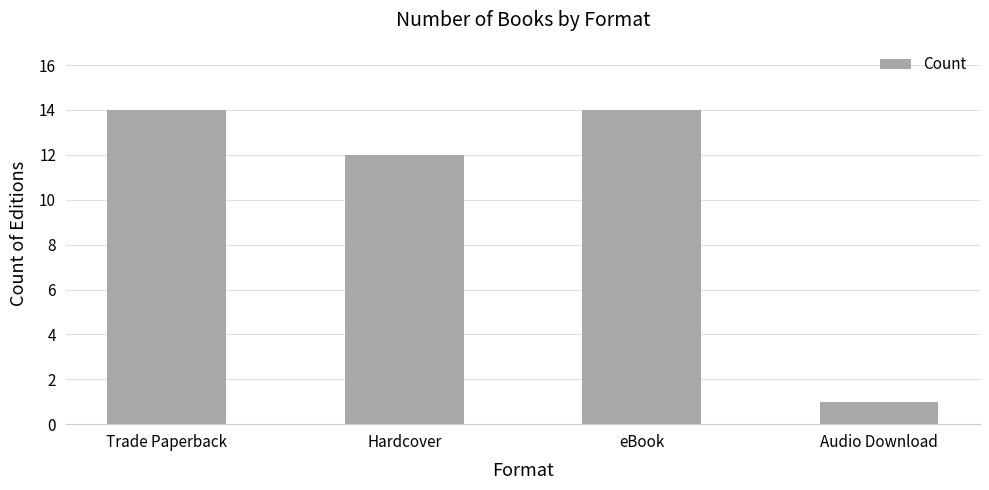

Is it true that the value at Trade Paperback is 21?

False